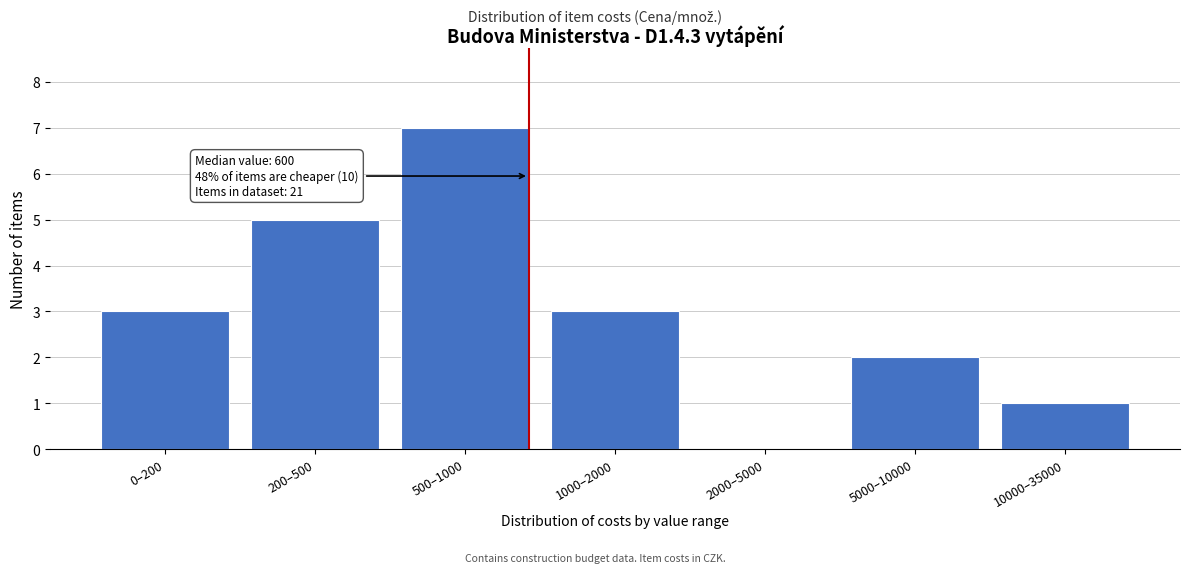

Reading left to right, list all the values displayed in this chart.

0–200=3	200–500=5	500–1000=7	1000–2000=3	2000–5000=0	5000–10000=2	10000–35000=1